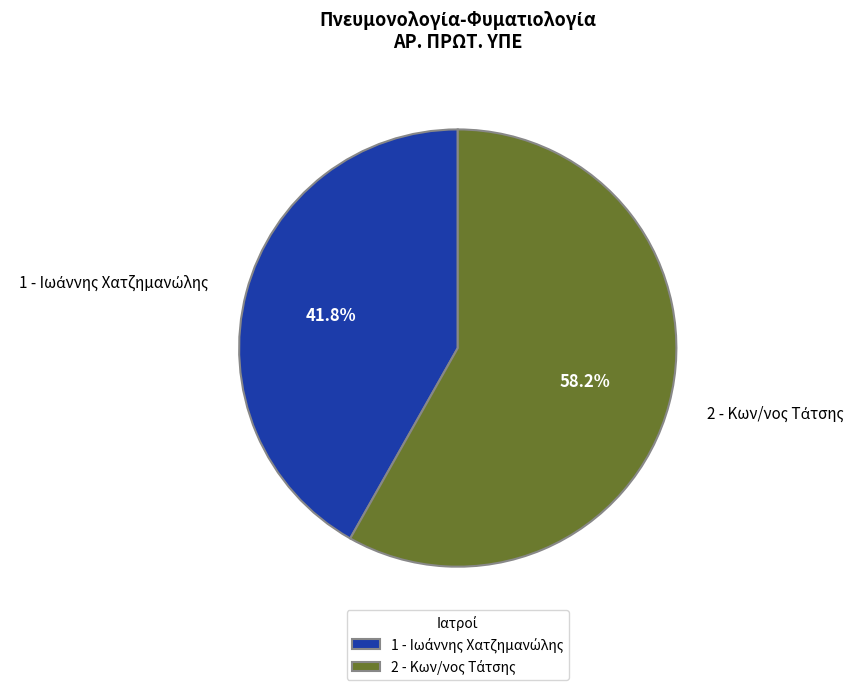

Does any single category account for the majority?

Yes